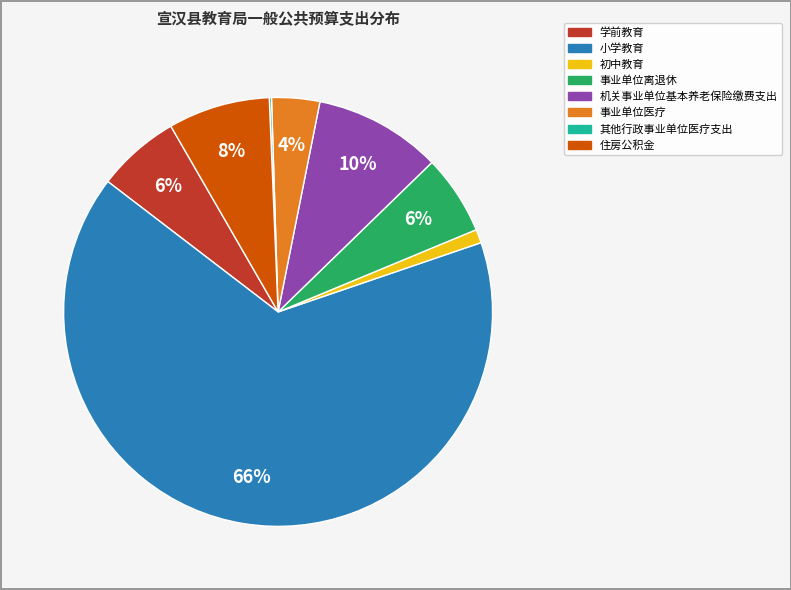

To the nearest percent, what is the difference between the 事业单位离退休 and 机关事业单位基本养老保险缴费支出 slice percentages?

4%